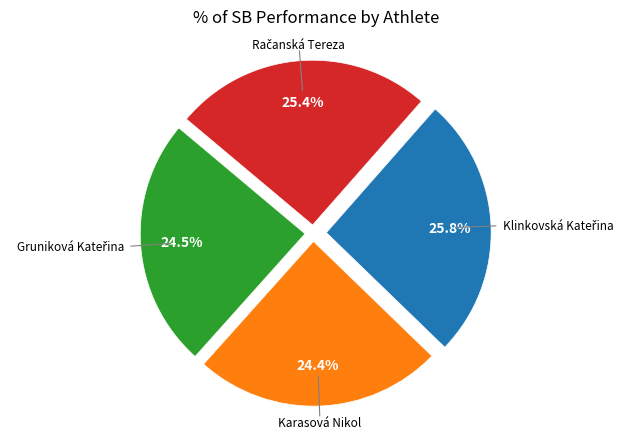

To the nearest percent, what is the average slice percentage?

25%